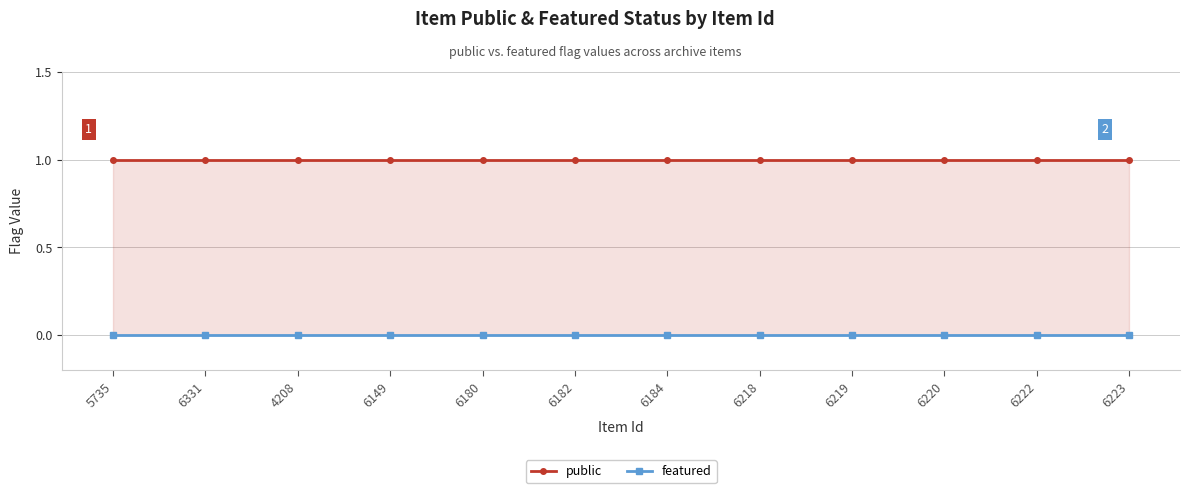

Reading left to right, what are all the values shown in this chart?

public: 5735=1	6331=1	4208=1	6149=1	6180=1	6182=1	6184=1	6218=1	6219=1	6220=1	6222=1	6223=1
featured: 5735=0	6331=0	4208=0	6149=0	6180=0	6182=0	6184=0	6218=0	6219=0	6220=0	6222=0	6223=0